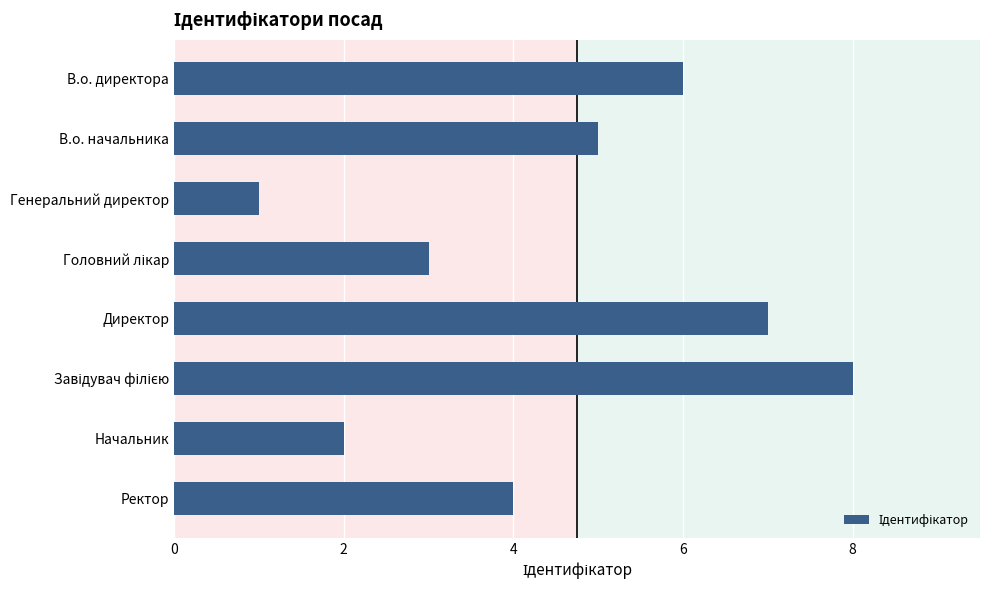

Which category has the lowest value across all series?

Генеральний директор